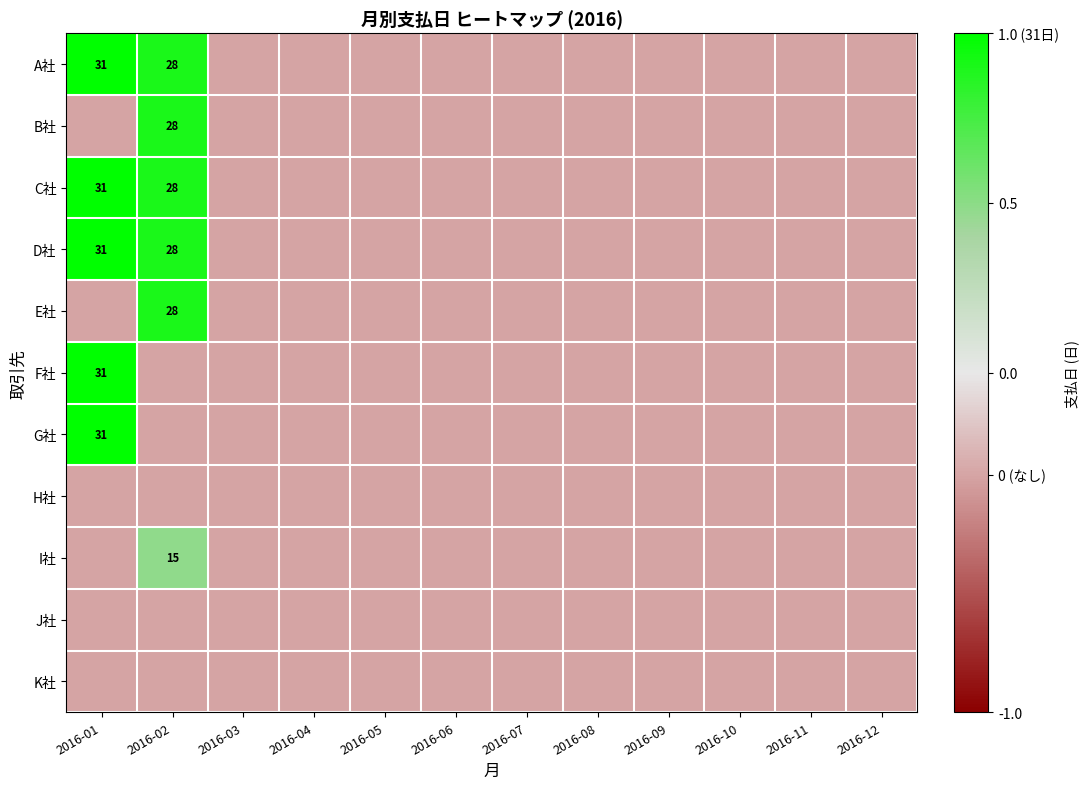

At which label is F社 closest to 0?

2016-02